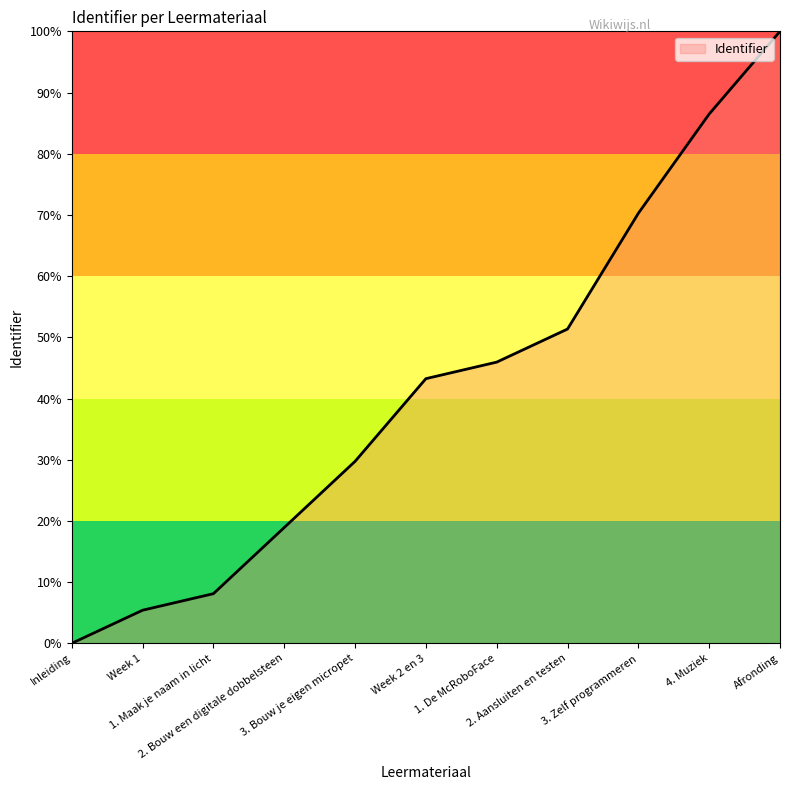

Does the chart have visible grid lines?

No